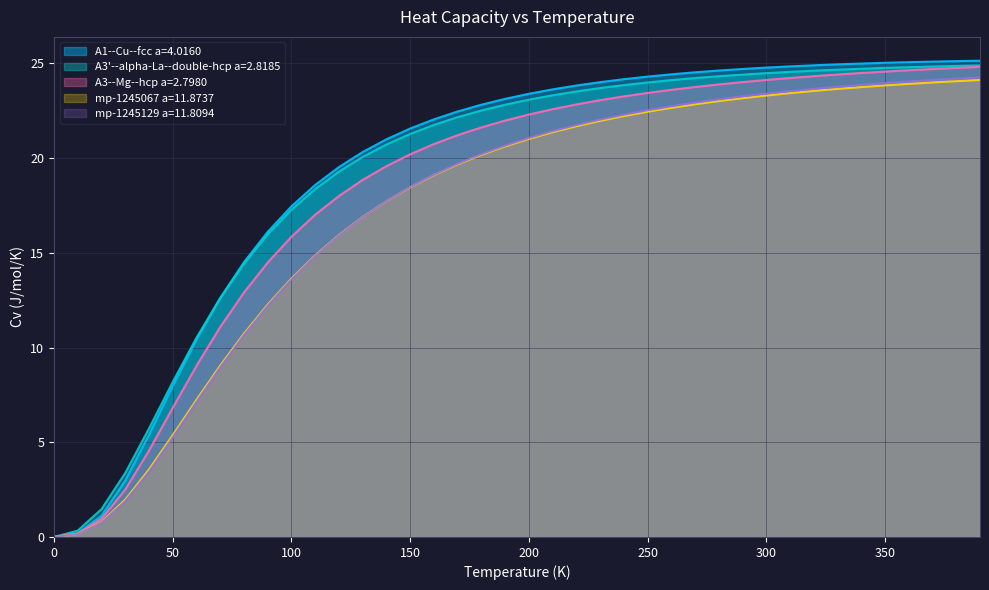

True or false: mp-1245067 a=11.8737 and A1--Cu--fcc a=4.0160 intersect in this chart.

False